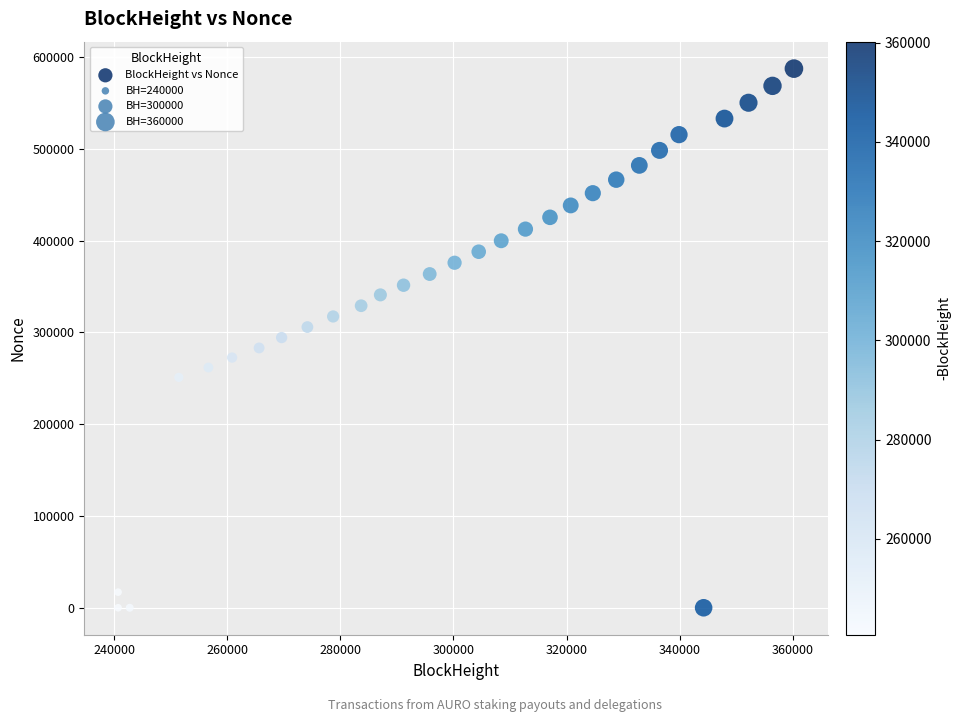

What is the range of Y values (max minus min)?

587378